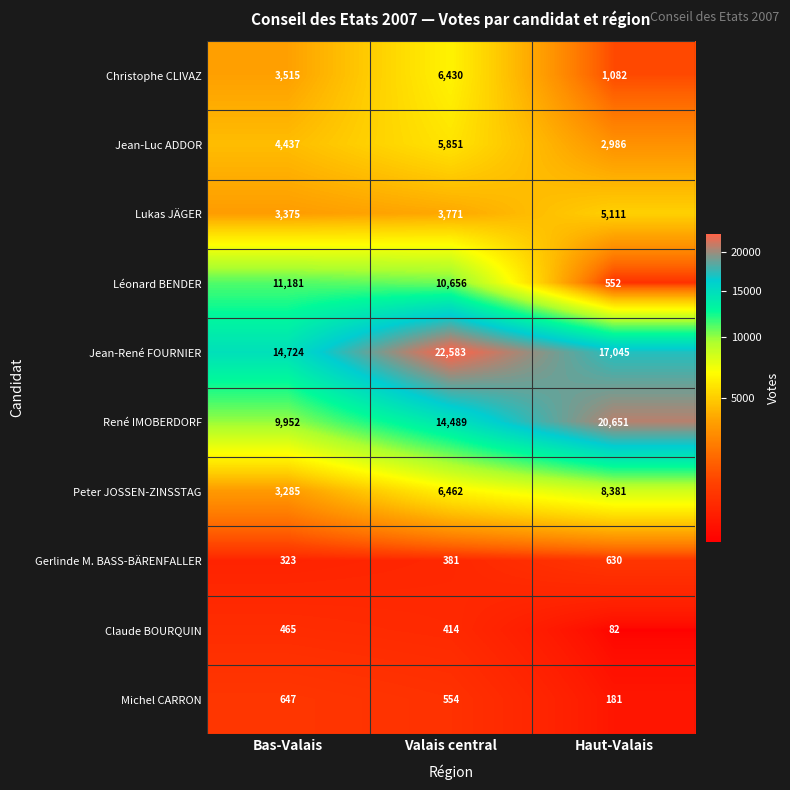

What is the sum of the Christophe CLIVAZ values at Valais central and Bas-Valais?

9945